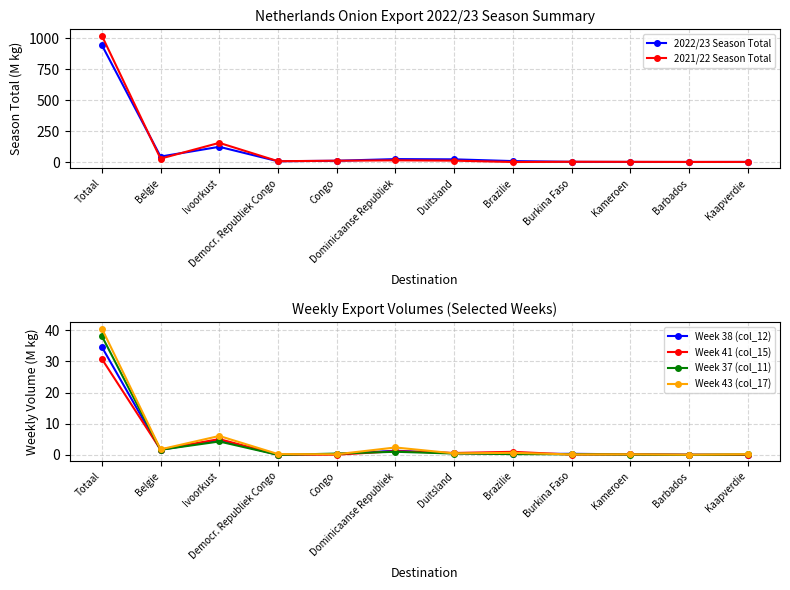

At which category does Week 41 (col_15) reach its first local valley?

Belgie